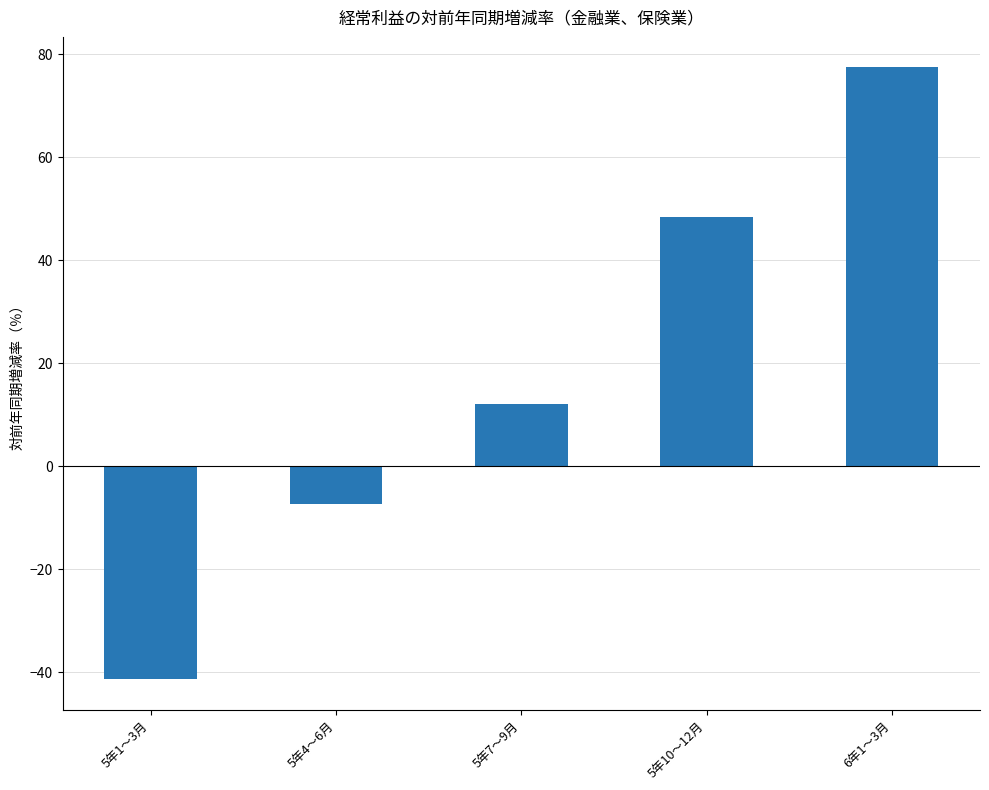

True or false: the data shows 12.0 at 5年7～9月.

True